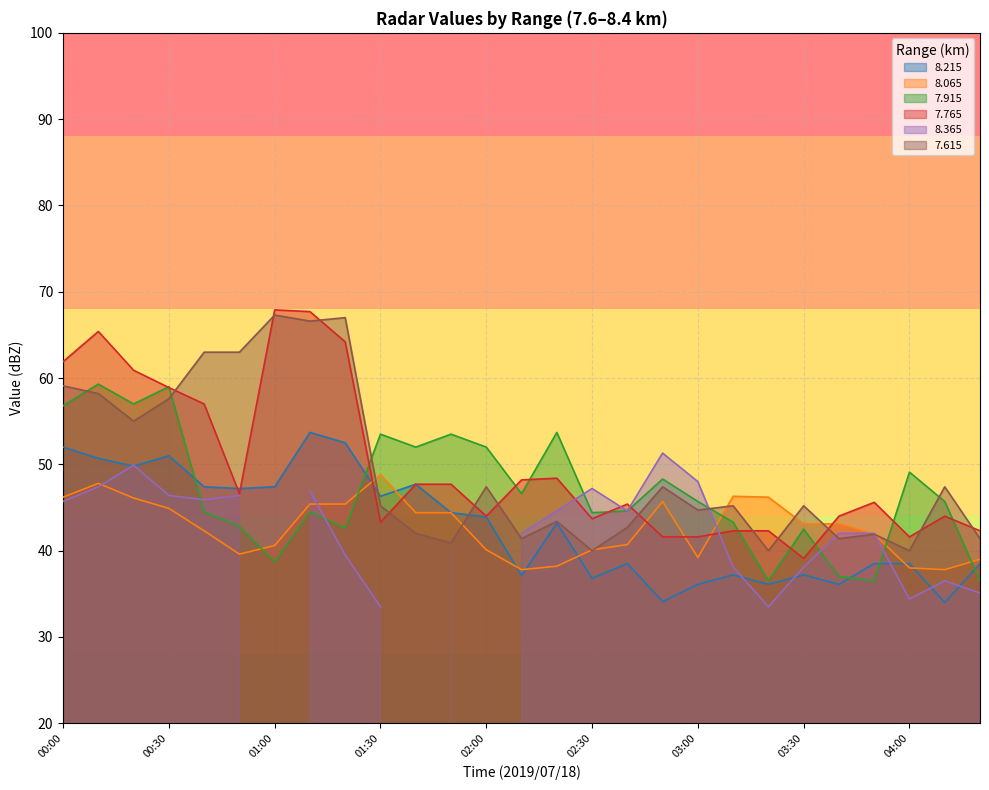

Which has a higher value, 00:10 or 01:00?

00:10